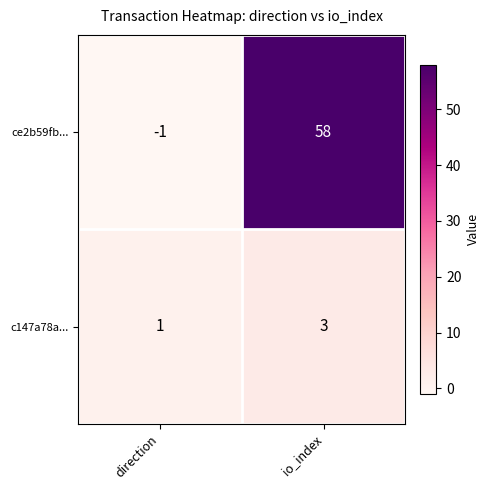

Which series changed the most between direction and io_index?

ce2b59fb...